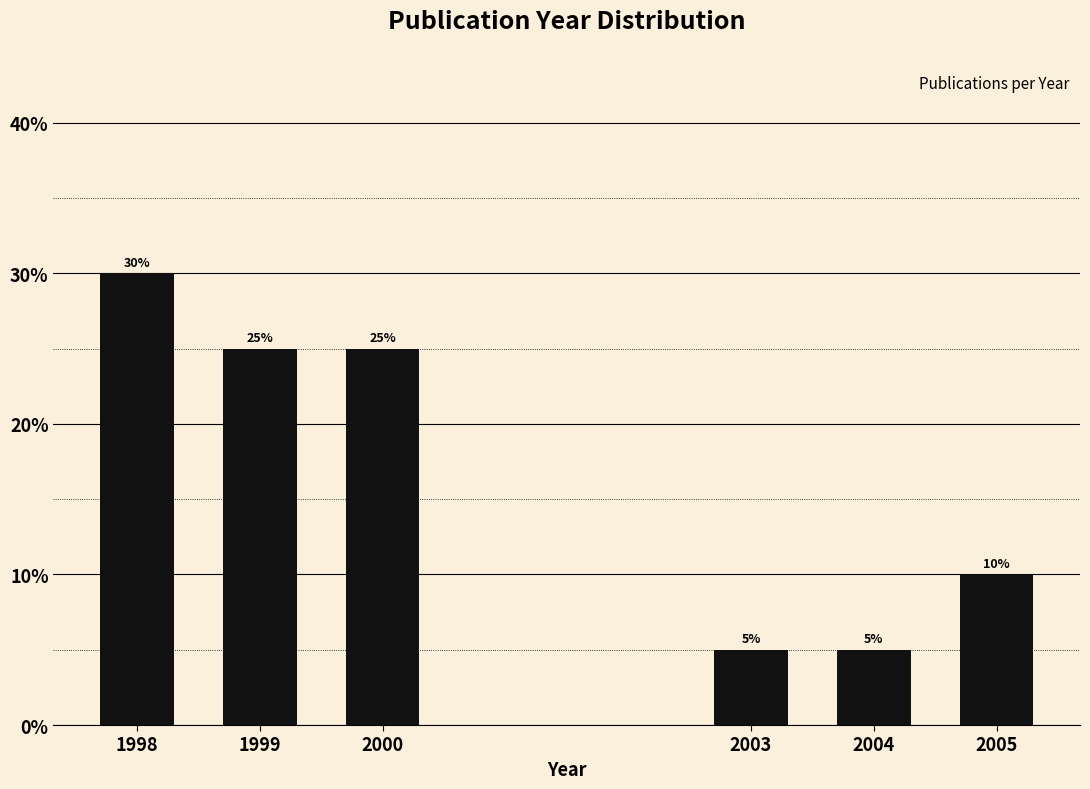

Reading left to right, transcribe all the data shown in this chart.

30	25	25	5	5	10